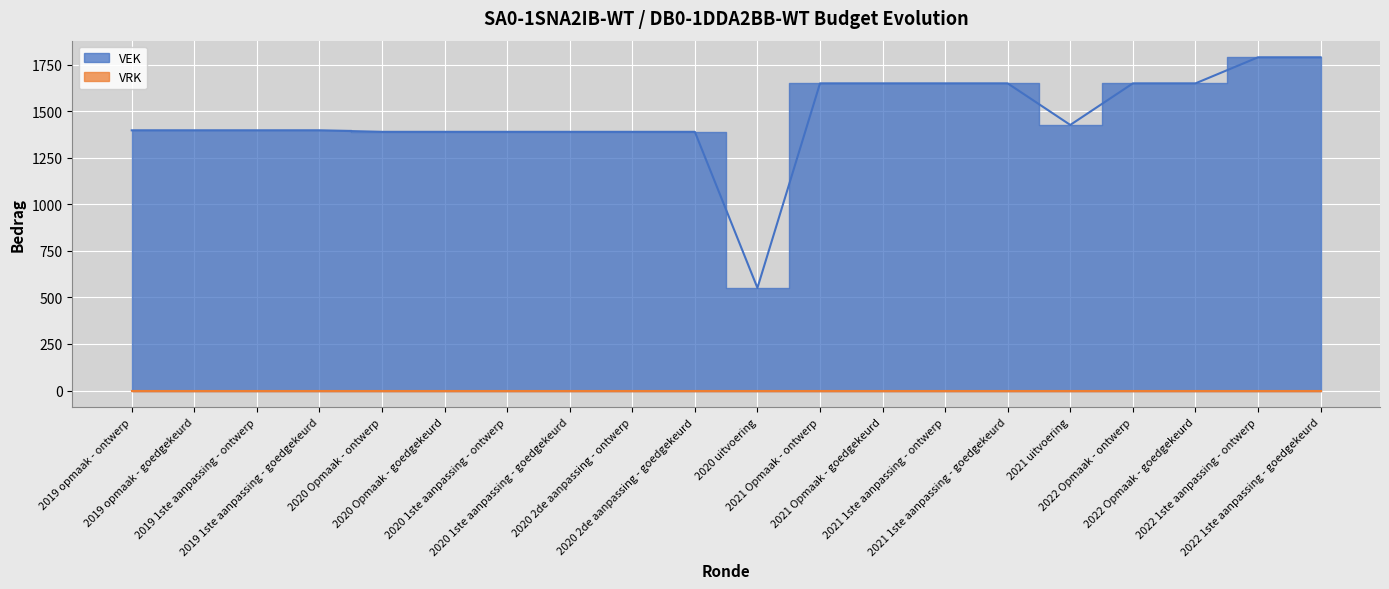

What is the average value?

1469